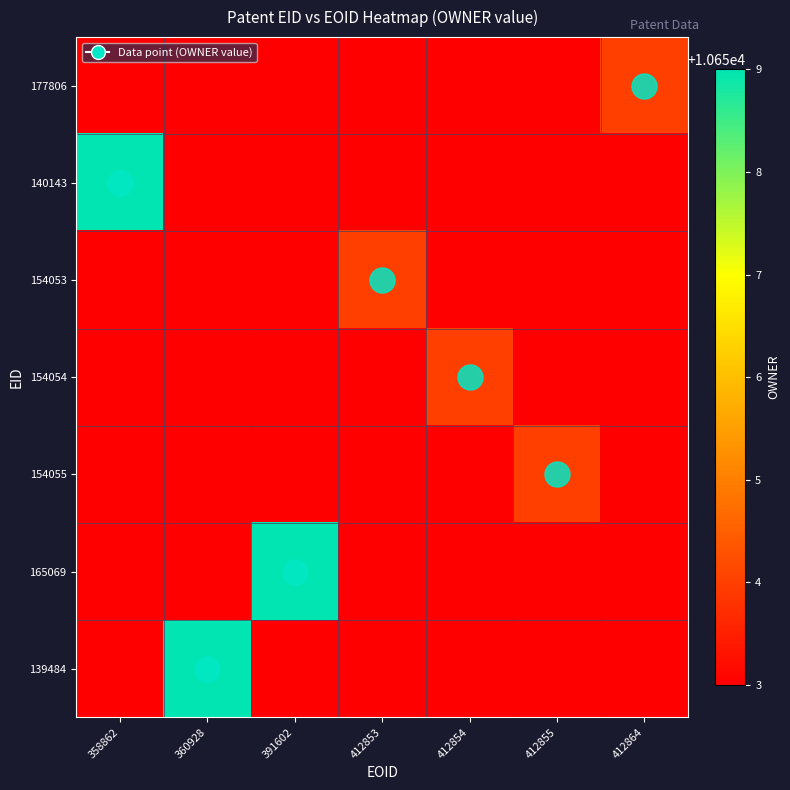

Which category has the lowest value across all series?

358862